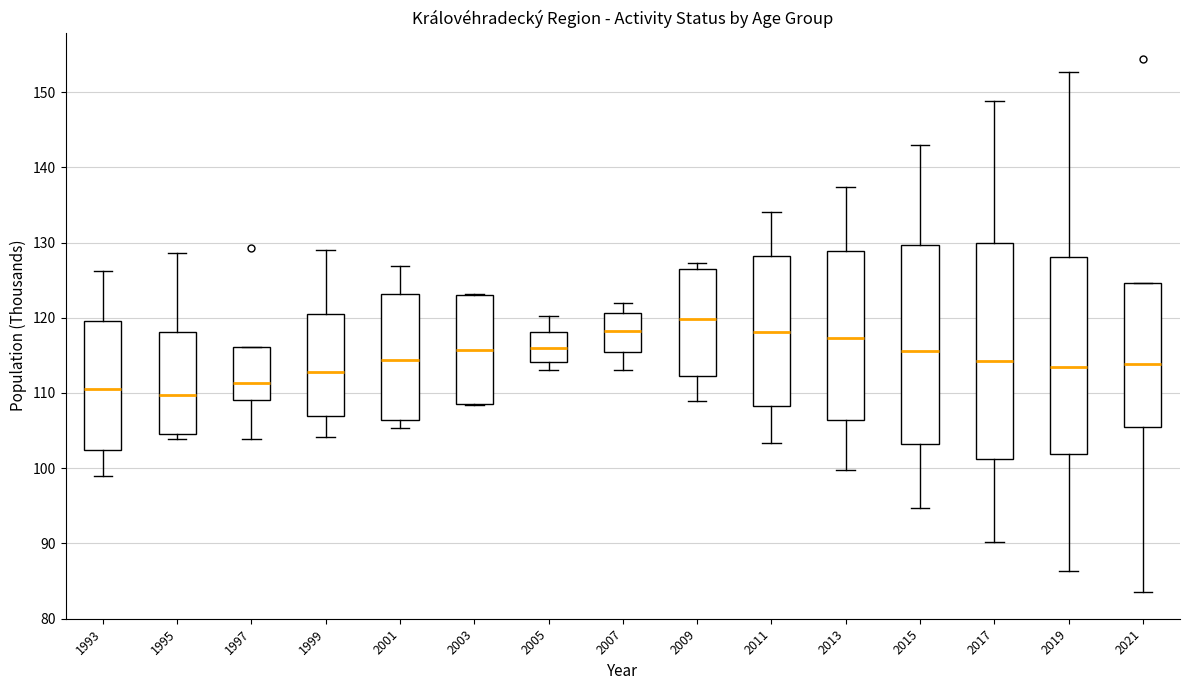

Reading left to right, transcribe this box plot: for each box, give where its median line is, the range the box spans, and where its two whiskers end, as read against the y-axis. The values are not printed on the chart, so give them approximately, as read against the axis.

1993: median 110, box 102 to 120, whiskers 99 to 126
1995: median 110, box 105 to 118, whiskers 104 to 129
1997: median 111, box 109 to 116, whiskers 104 to 116
1999: median 113, box 107 to 120, whiskers 104 to 129
2001: median 114, box 106 to 123, whiskers 105 to 127
2003: median 116, box 109 to 123, whiskers 108 to 123
2005: median 116, box 114 to 118, whiskers 113 to 120
2007: median 118, box 115 to 121, whiskers 113 to 122
2009: median 120, box 112 to 126, whiskers 109 to 127
2011: median 118, box 108 to 128, whiskers 103 to 134
2013: median 117, box 106 to 129, whiskers 100 to 137
2015: median 116, box 103 to 130, whiskers 95 to 143
2017: median 114, box 101 to 130, whiskers 90 to 149
2019: median 113, box 102 to 128, whiskers 86 to 153
2021: median 114, box 106 to 125, whiskers 84 to 125